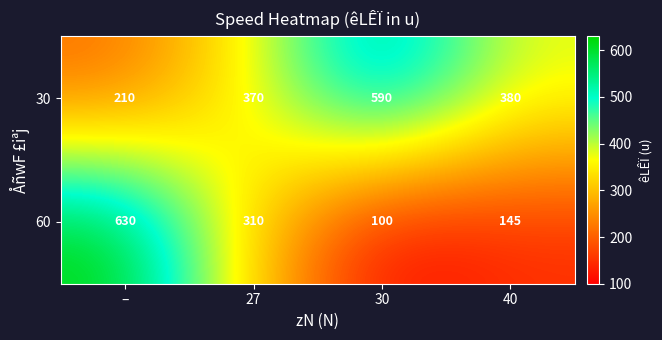

What is the average value of the 30 series?

388